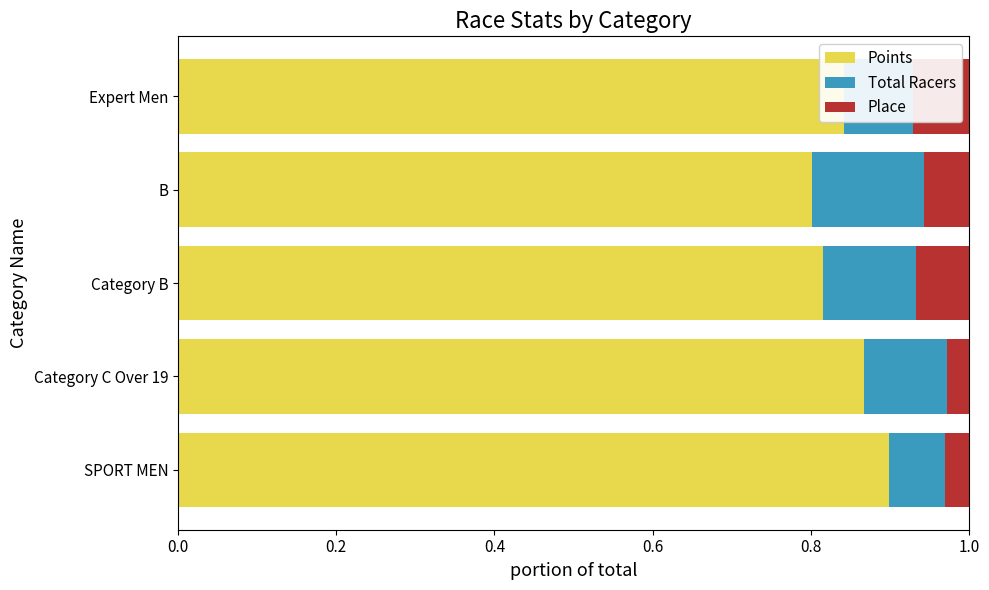

Is it true that Points equals 0.9 at Category C Over 19?

True